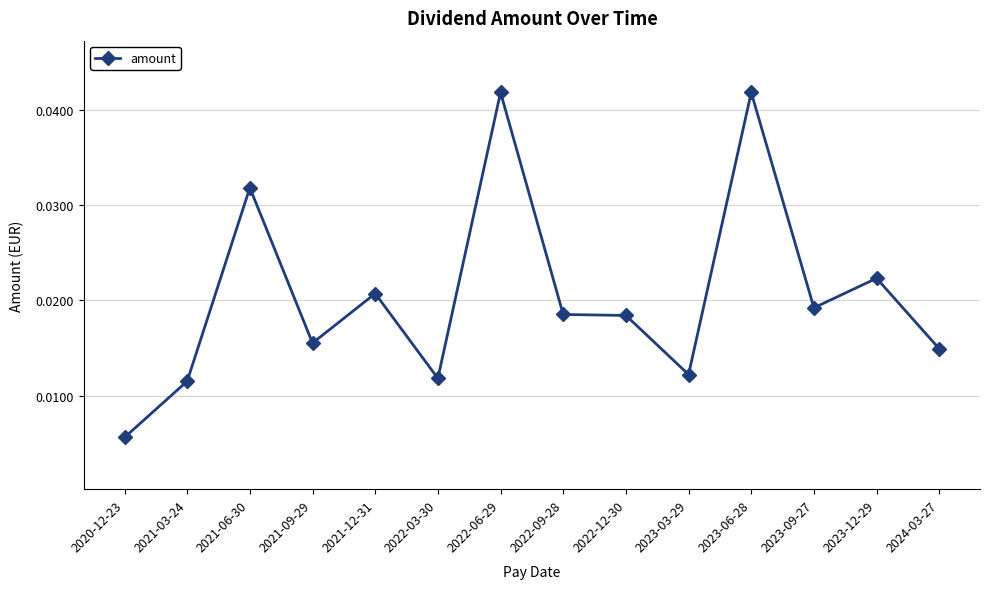

True or false: there are more than 2 points higher than both neighbors.

True